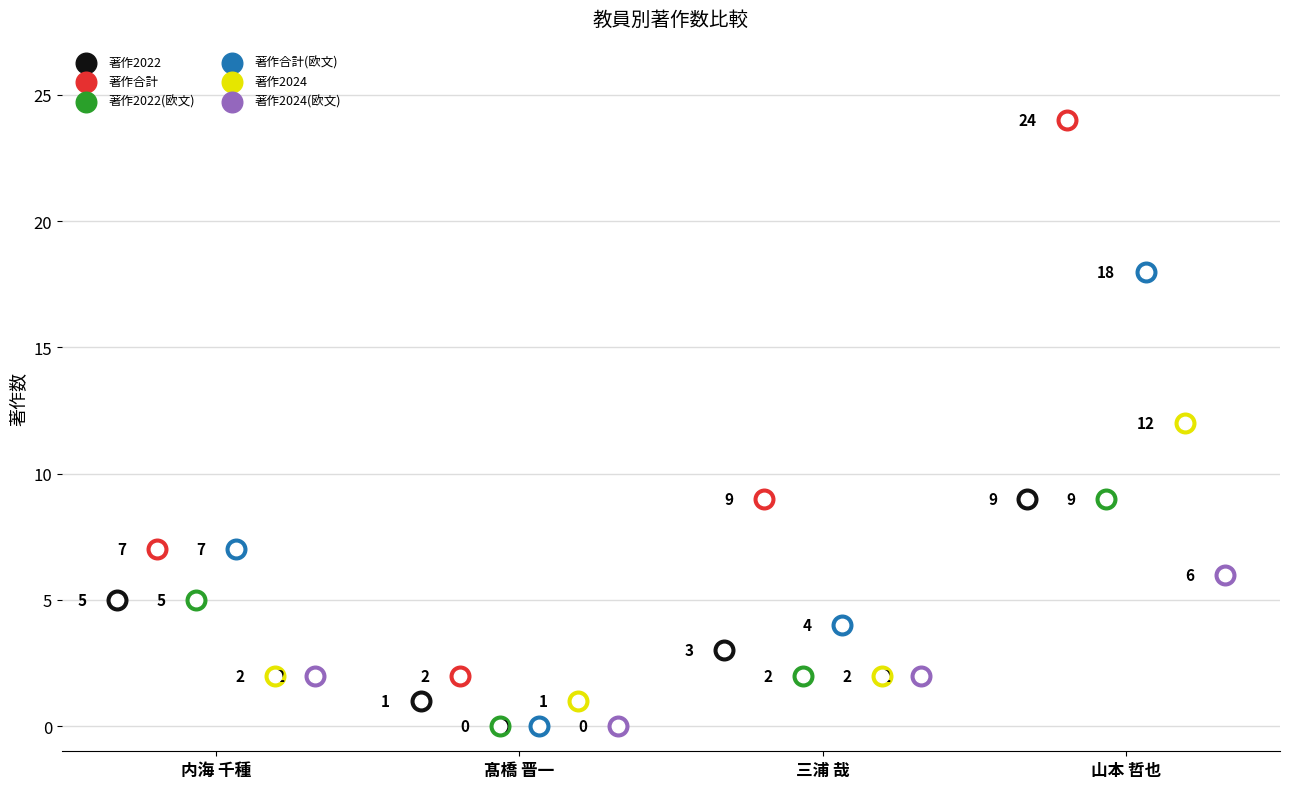

Which series reaches the minimum Y coordinate?

著作2022(欧文)